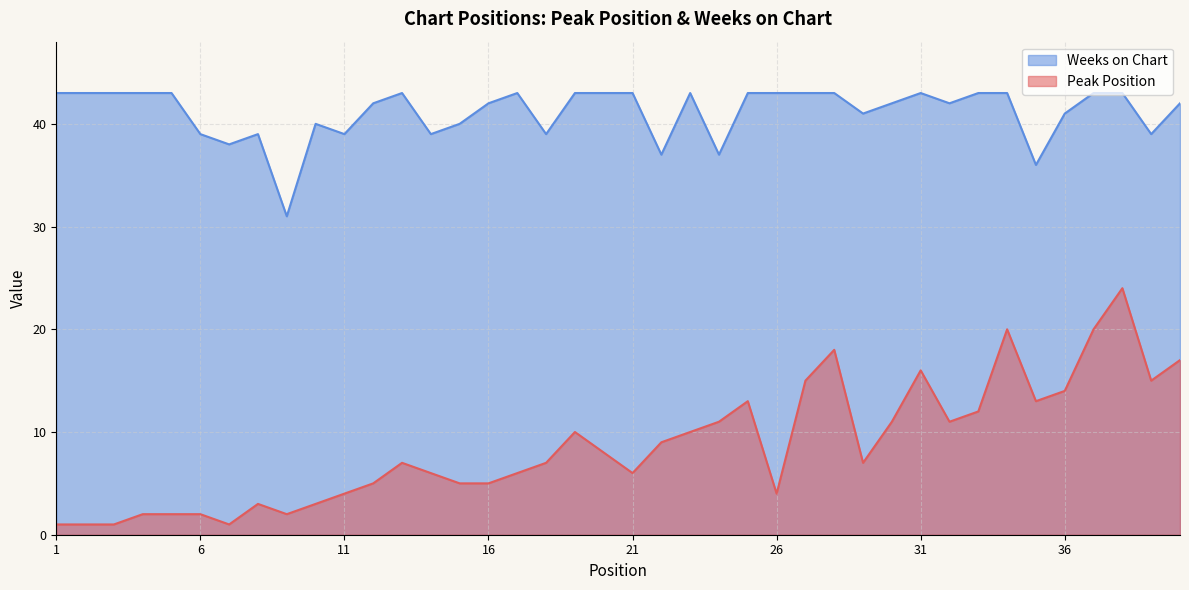

True or false: Peak Position and Weeks on Chart intersect in this chart.

False